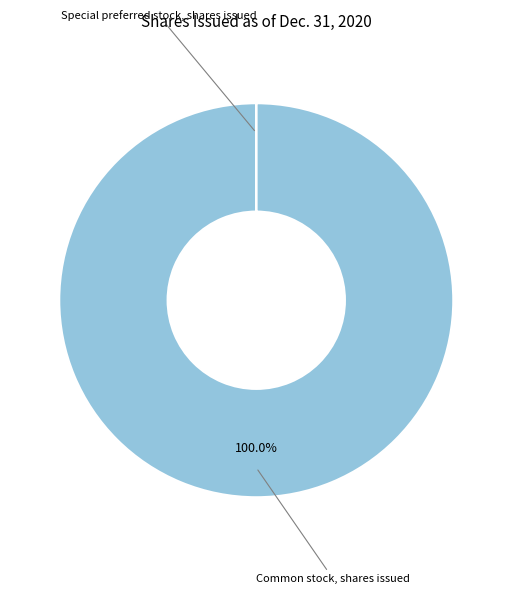

Is there any slice that represents more than half of the pie?

Yes